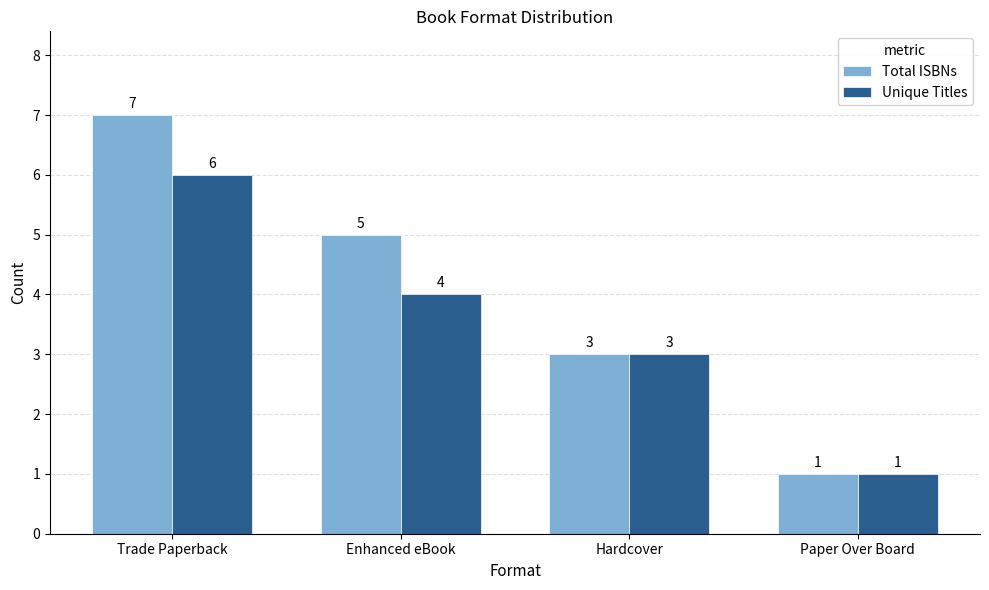

Which series has the largest range (max minus min)?

Total ISBNs